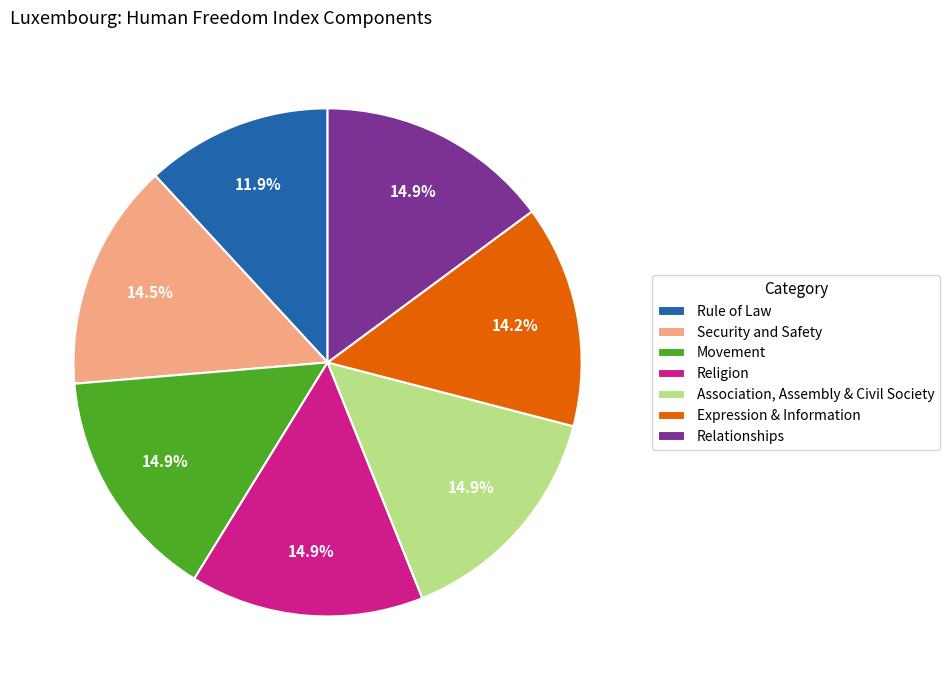

How many segments does this pie chart have?

7